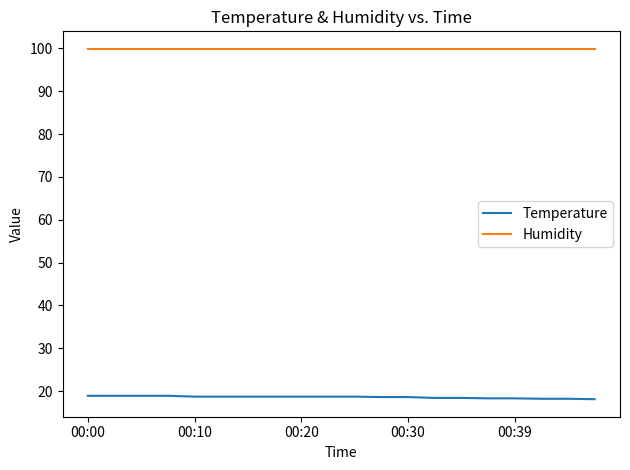

Which series has the largest total across all categories?

Humidity